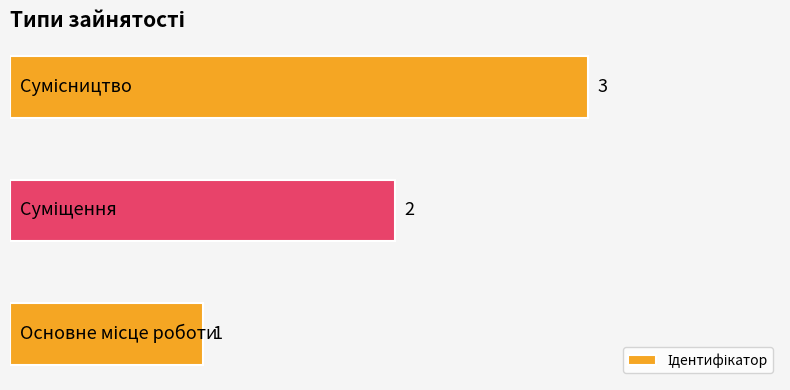

What is the greatest value displayed?

3